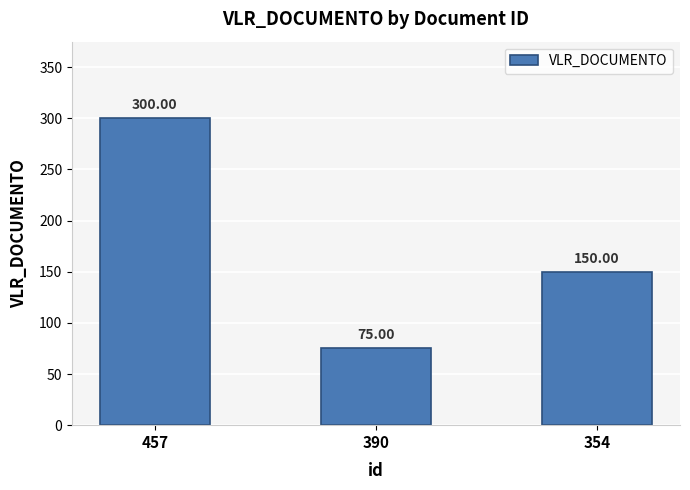

At which label is the value closest to 187?

354